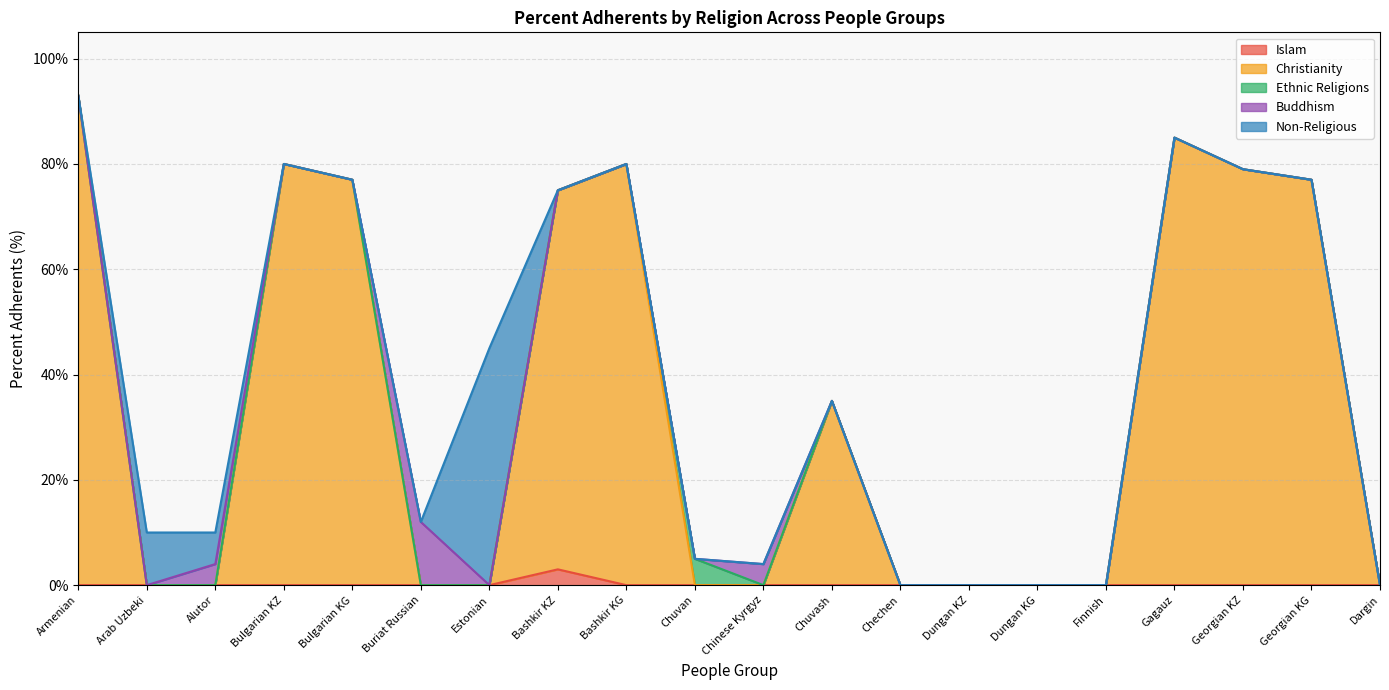

Rank the series by their maximum value, from lowest to highest.

Islam, Ethnic Religions, Buddhism, Non-Religious, Christianity